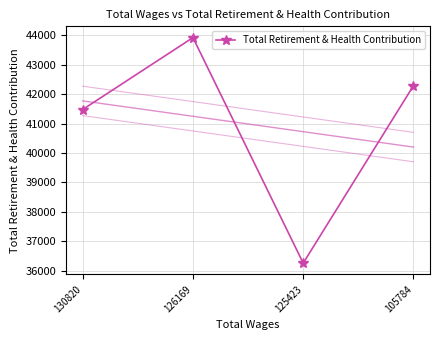

How many interior local valleys does the Total Retirement & Health Contribution series have?

1